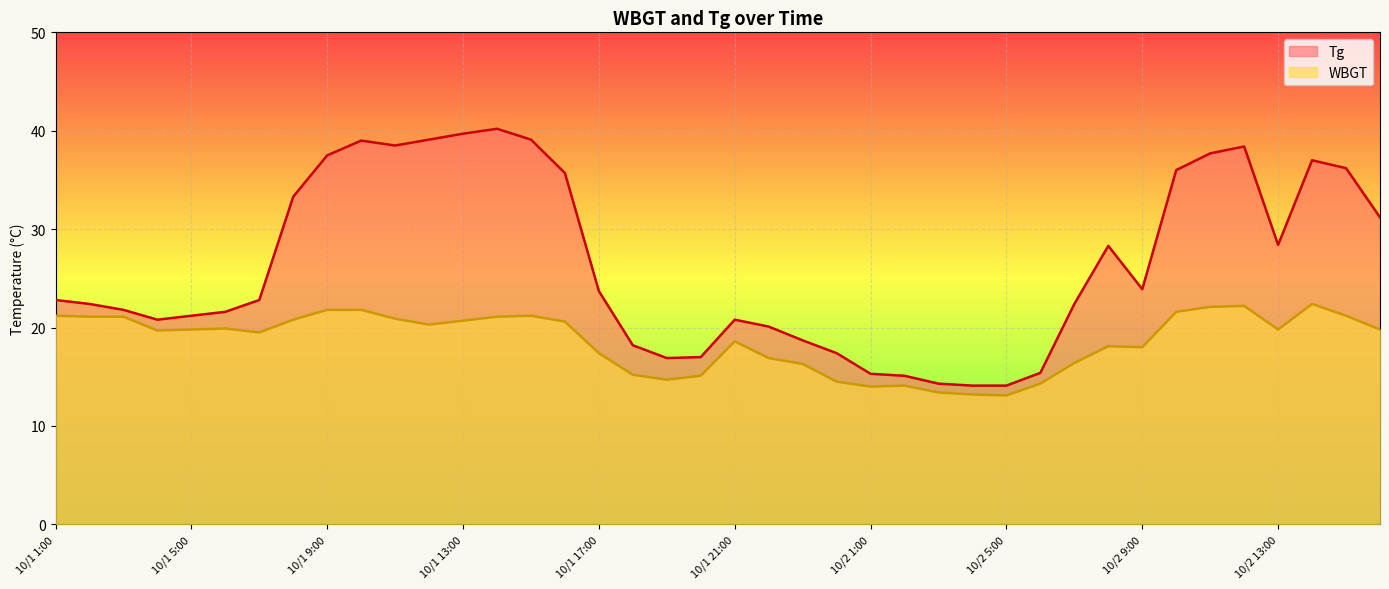

What is the average value of the WBGT series?

18.6